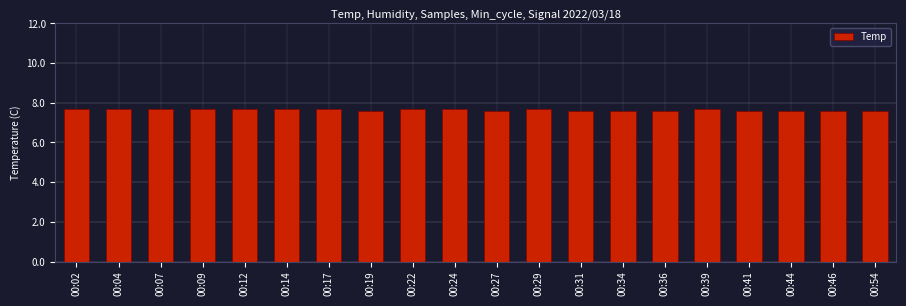

What is the smallest value displayed?

7.6